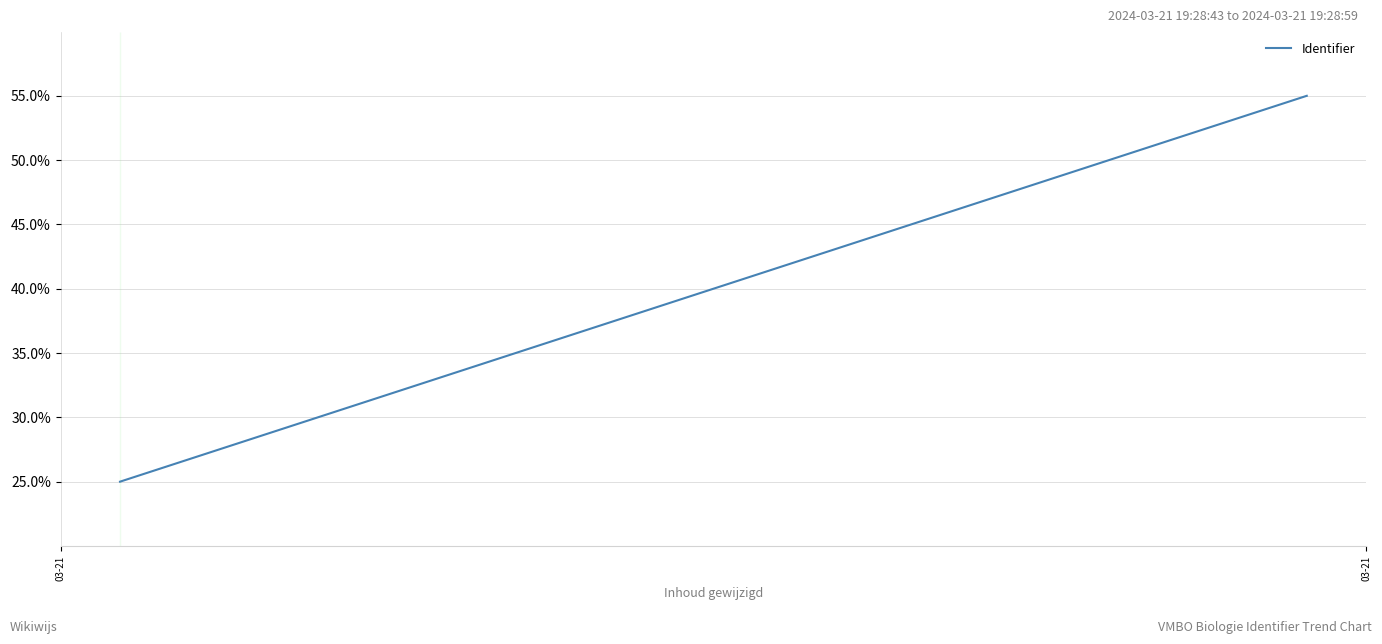

How many values are between 25 and 55?

2